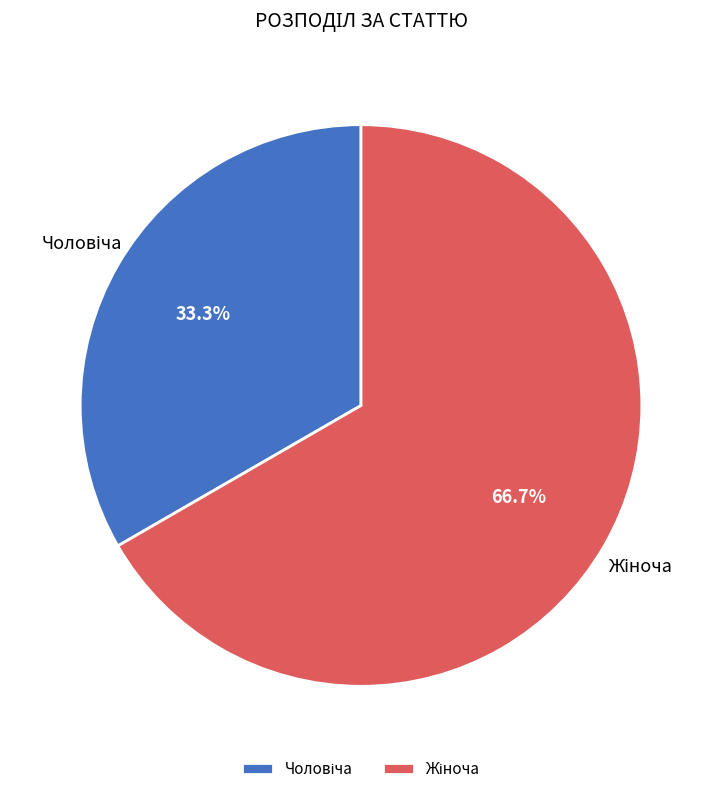

To the nearest percent, what is the average slice percentage?

50%